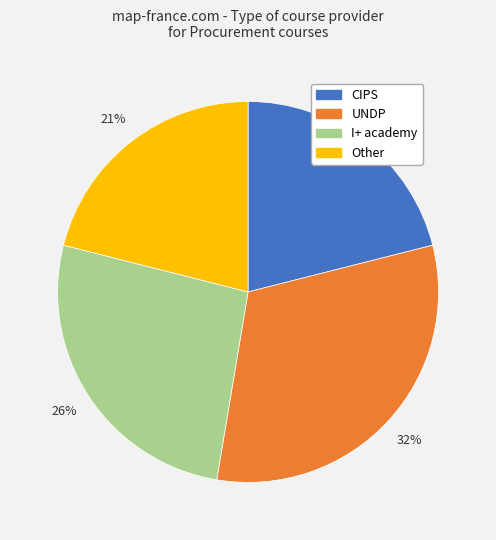

Approximately how many times larger is the value at CIPS compared to UNDP?

0.7